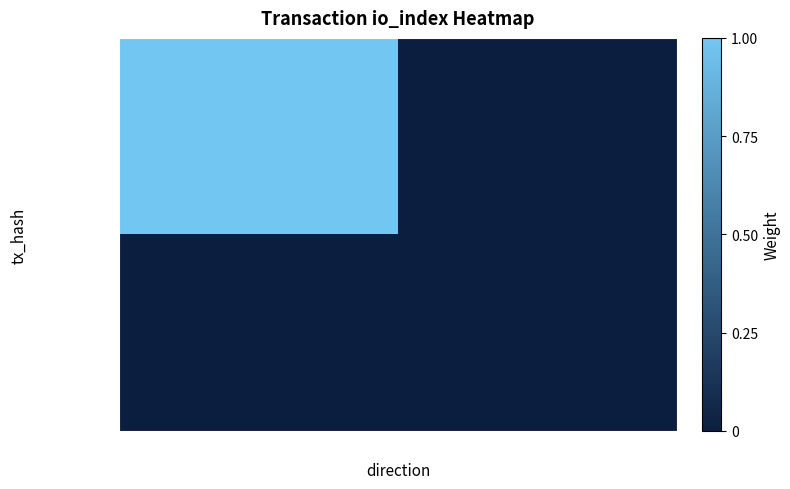

At how many categories does at least one series exceed 0?

1